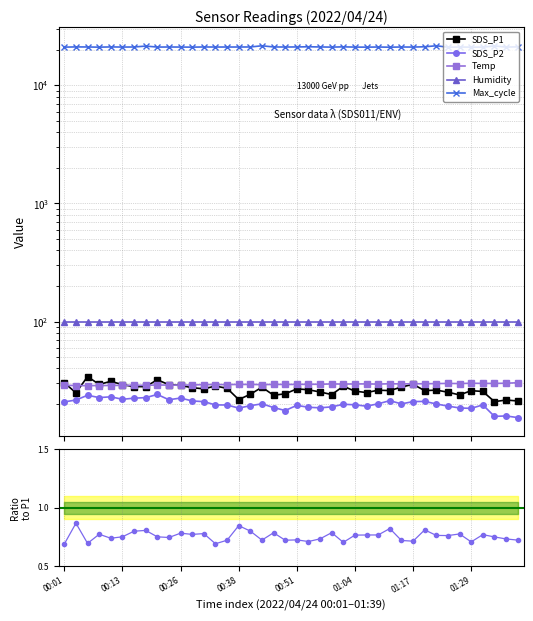

What is the lowest value of the Temp series?

28.6